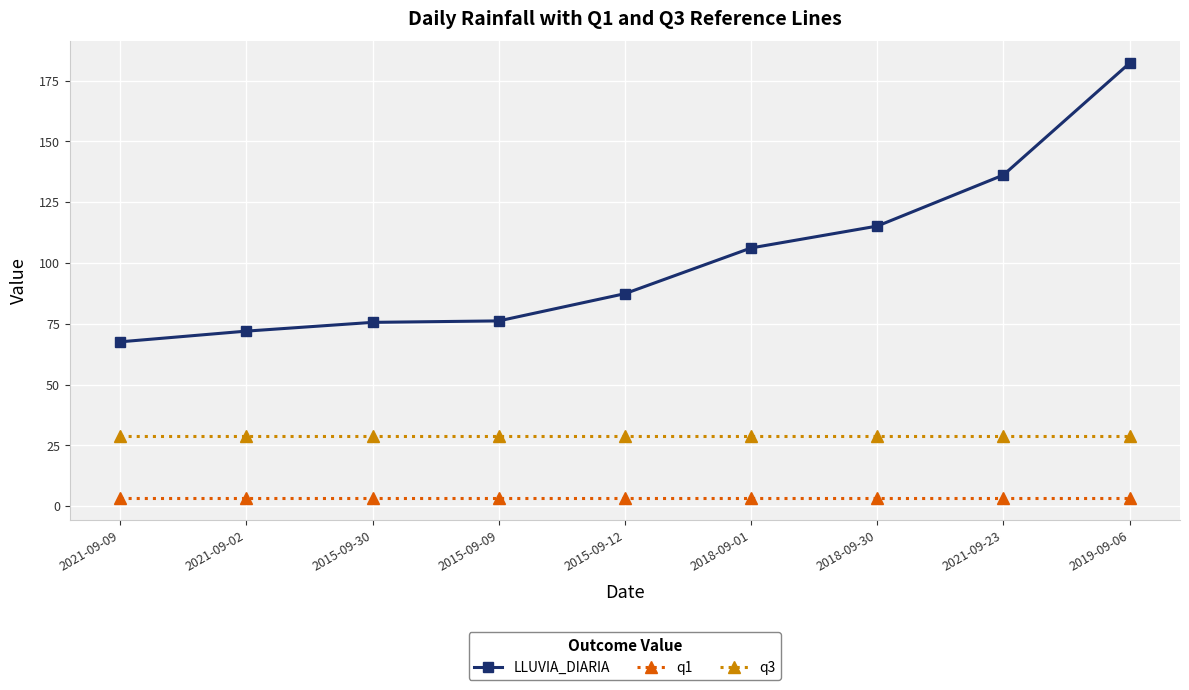

True or false: q1 and q3 cross at least once.

False